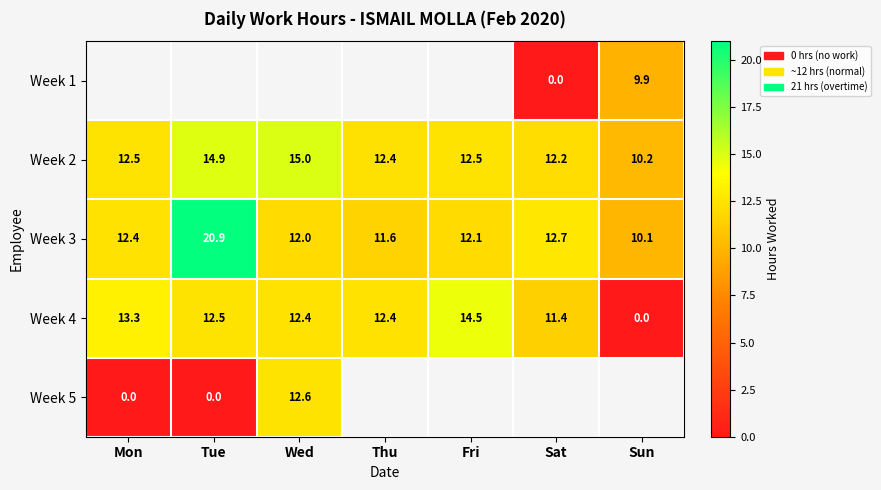

Count the number of categories in the chart.

7